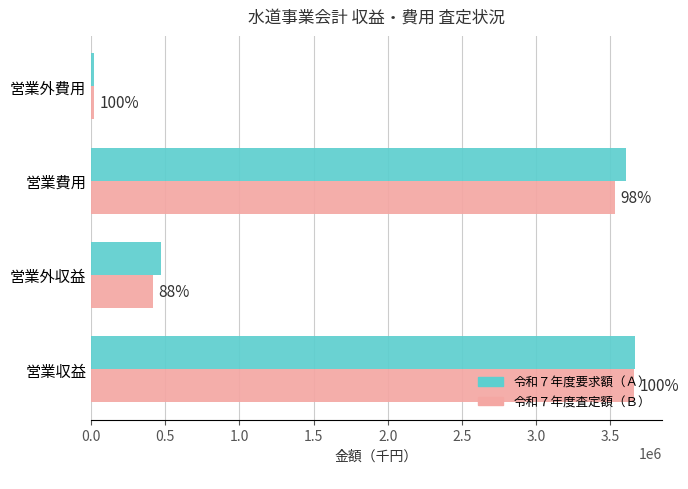

What is the minimum value shown in the chart?

18252